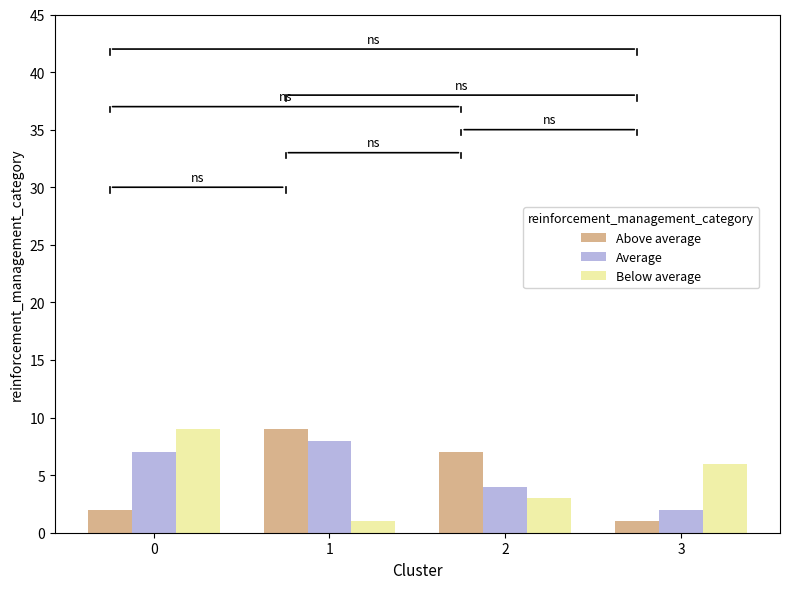

The value of Average at 0 is 5. True or false?

False